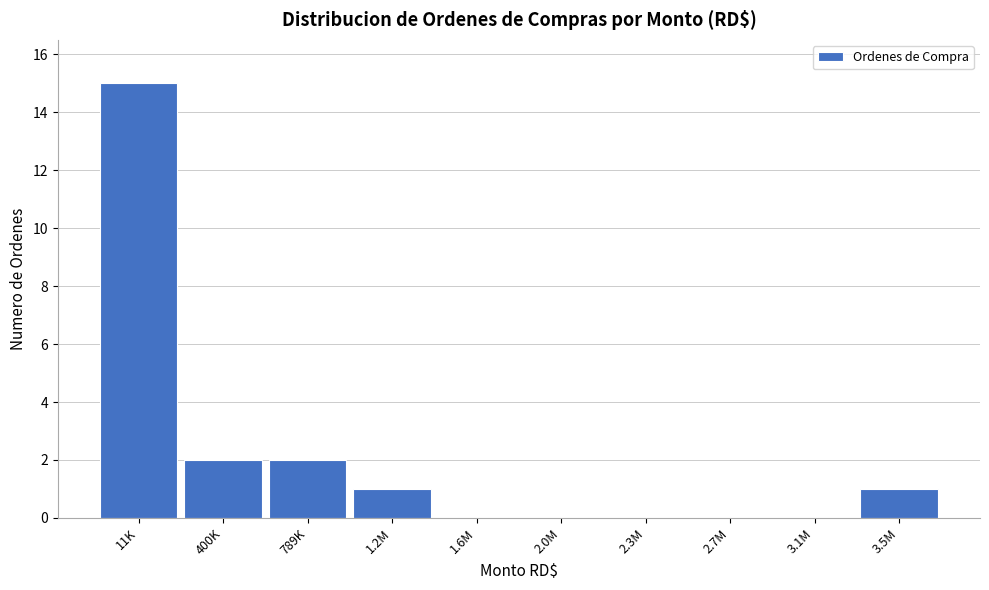

Reading left to right, what are all the values shown in this chart?

11K=15	400K=2	789K=2	1.2M=1	1.6M=0	2.0M=0	2.3M=0	2.7M=0	3.1M=0	3.5M=1